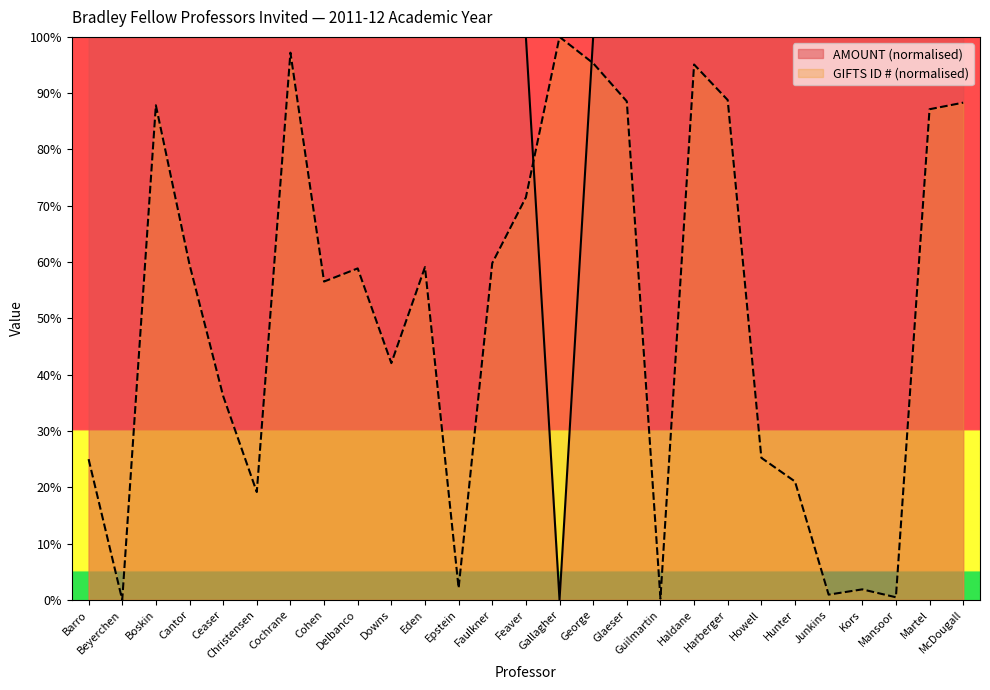

Which category has the highest value in the AMOUNT series?

Barro